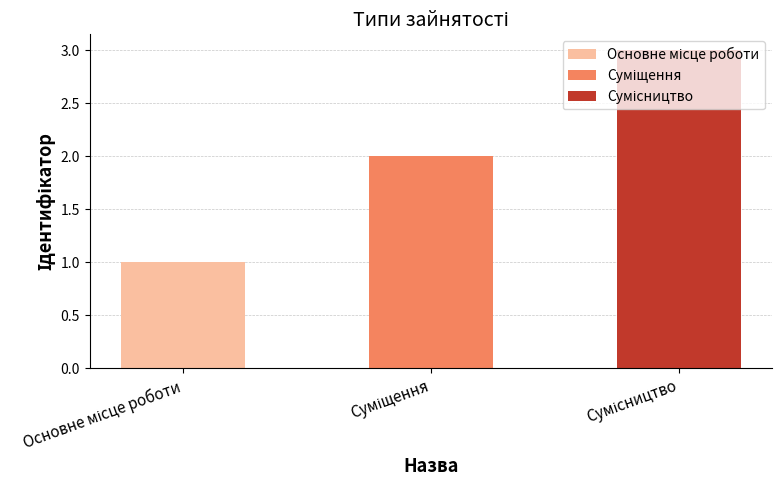

What is the label of the 1st bar from the right?

Сумісництво